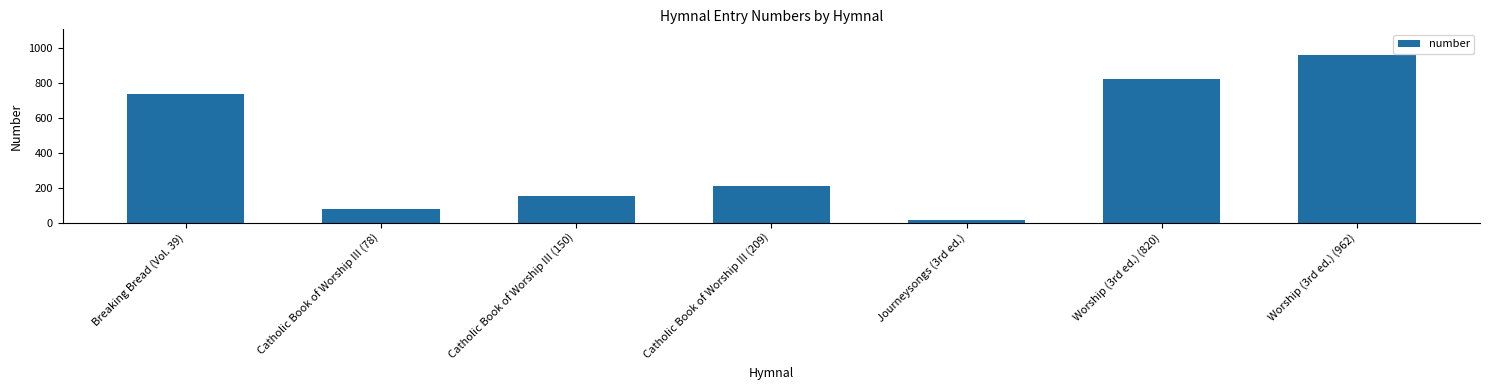

How many bars are there in total?

7